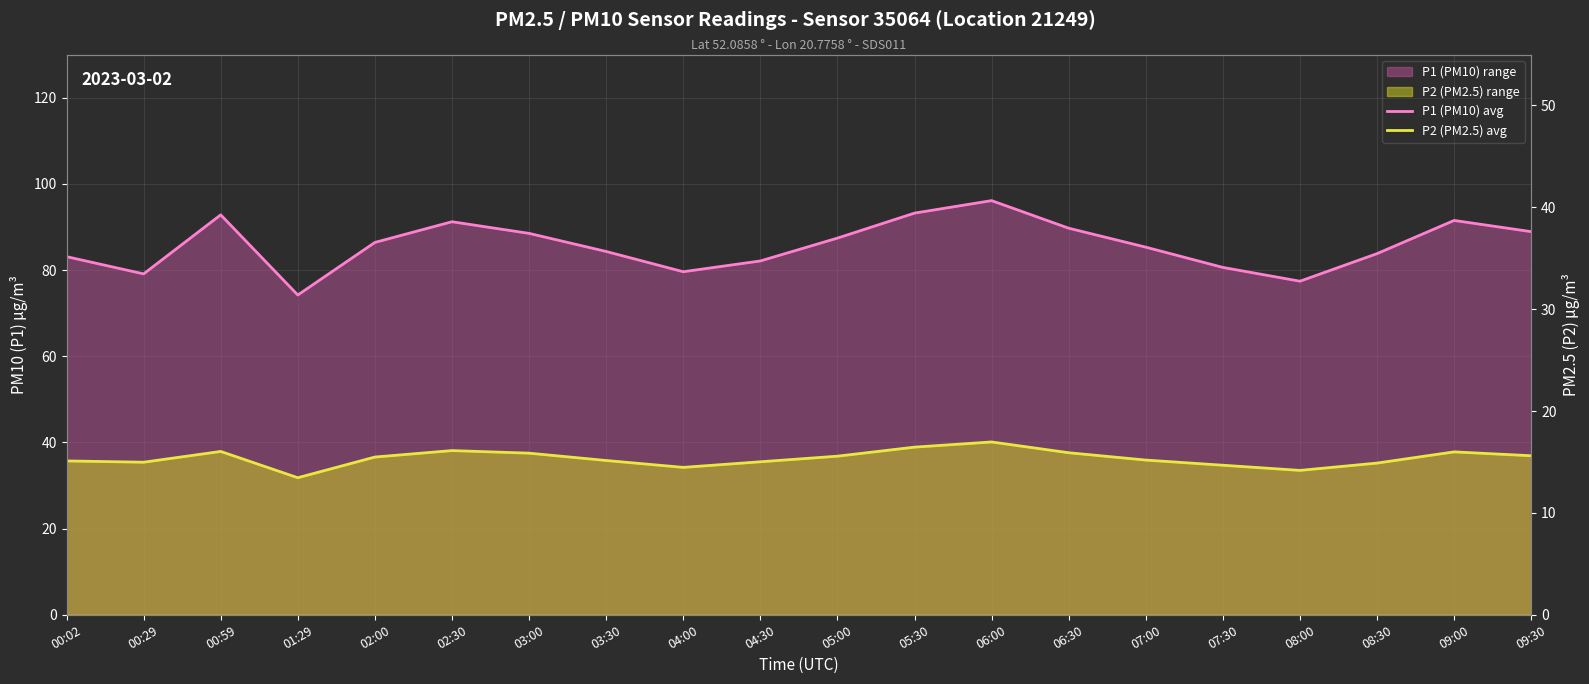

What is the sum of all P1 (PM10) avg values?

1715.2